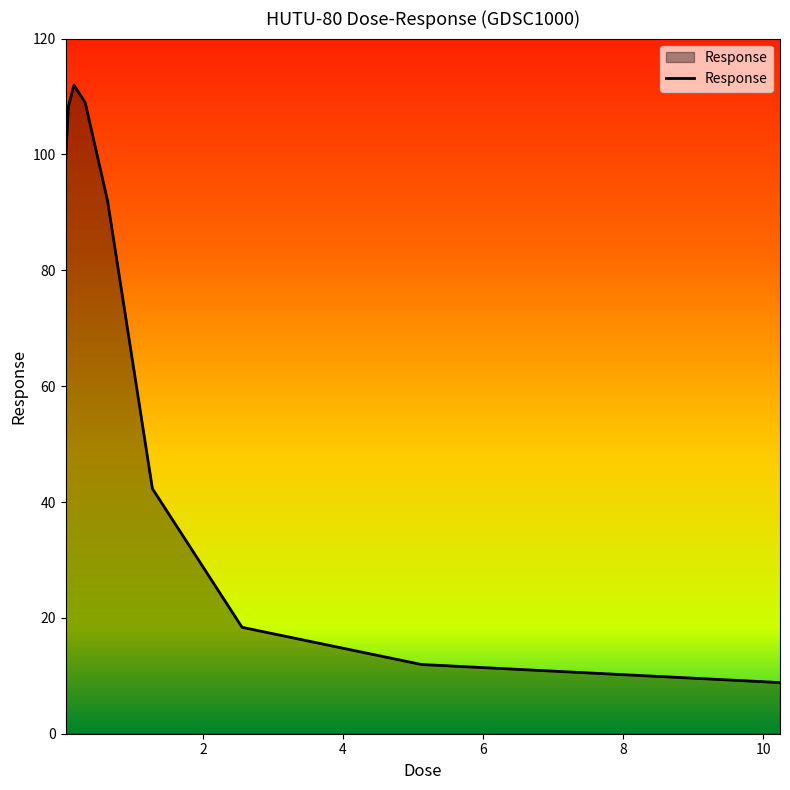

What is the greatest value displayed?

112.0